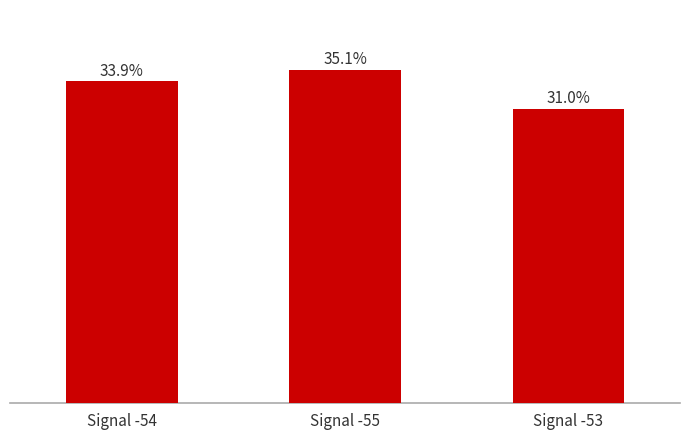

Does the chart contain any negative values?

No